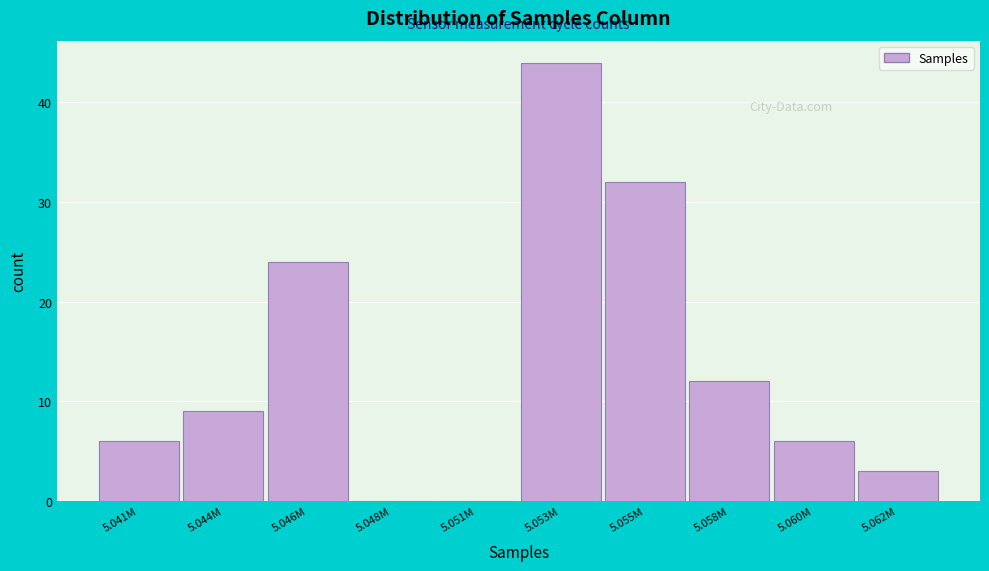

Reading left to right, extract all data points from this chart.

5.041M=6	5.044M=9	5.046M=24	5.048M=0	5.051M=0	5.053M=44	5.055M=32	5.058M=12	5.060M=6	5.062M=3